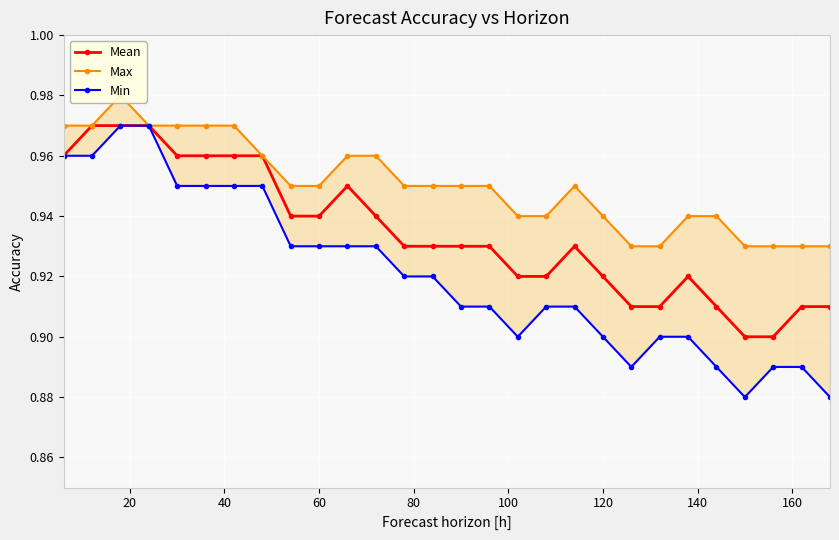

True or false: Mean has more than 0 interior local peaks.

True